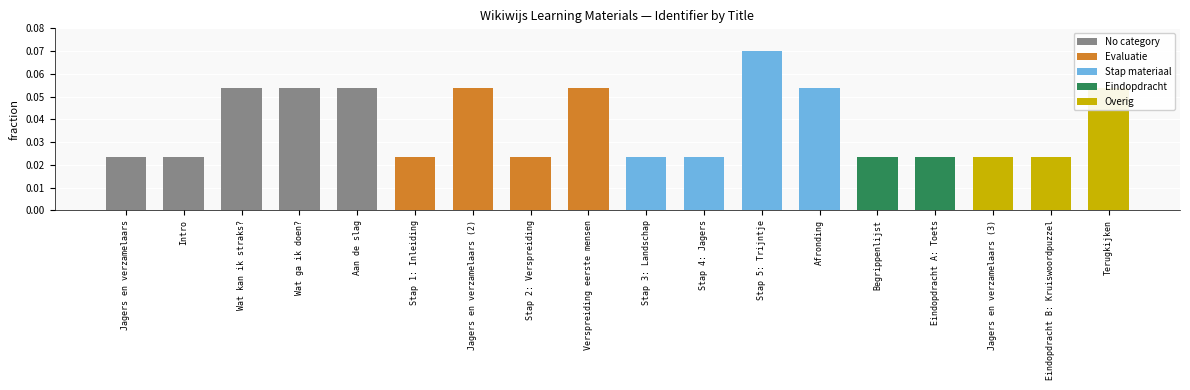

How many data points does each series have?

18